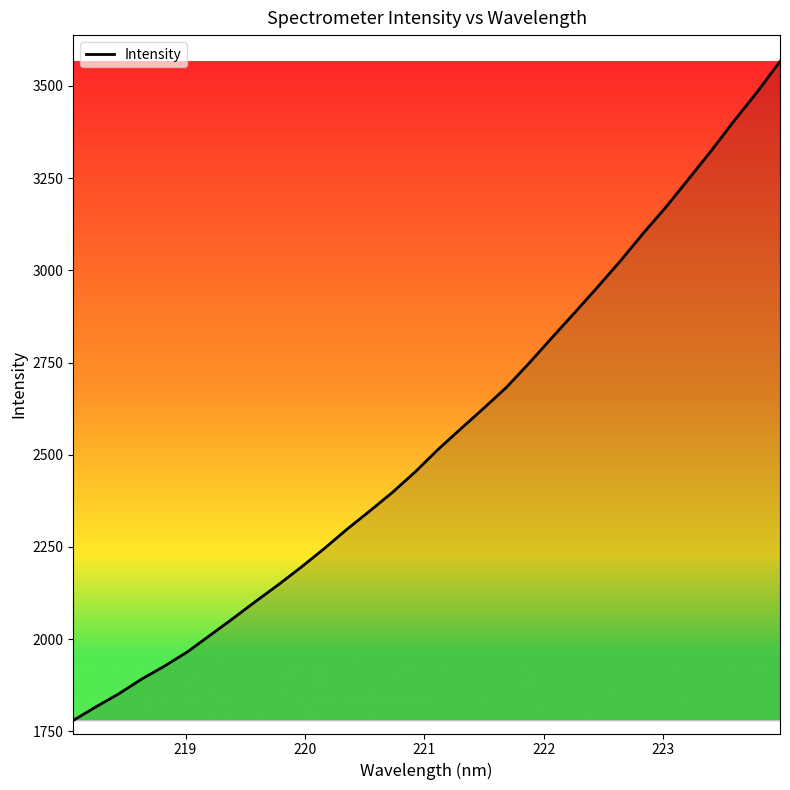

What is the average value?

2550.6